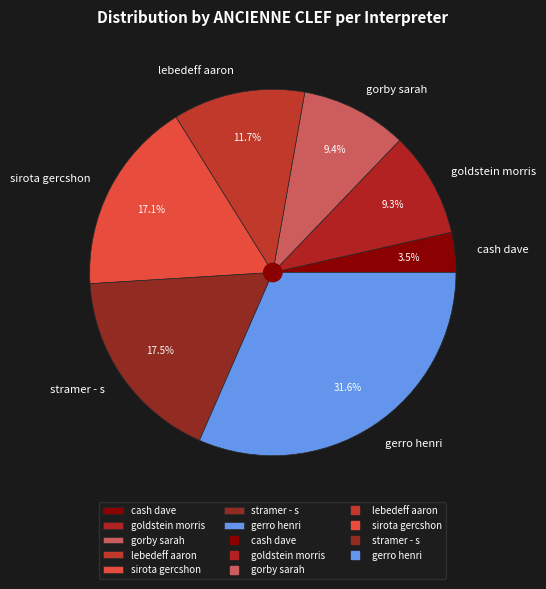

Which category has the biggest portion of the pie?

gerro henri